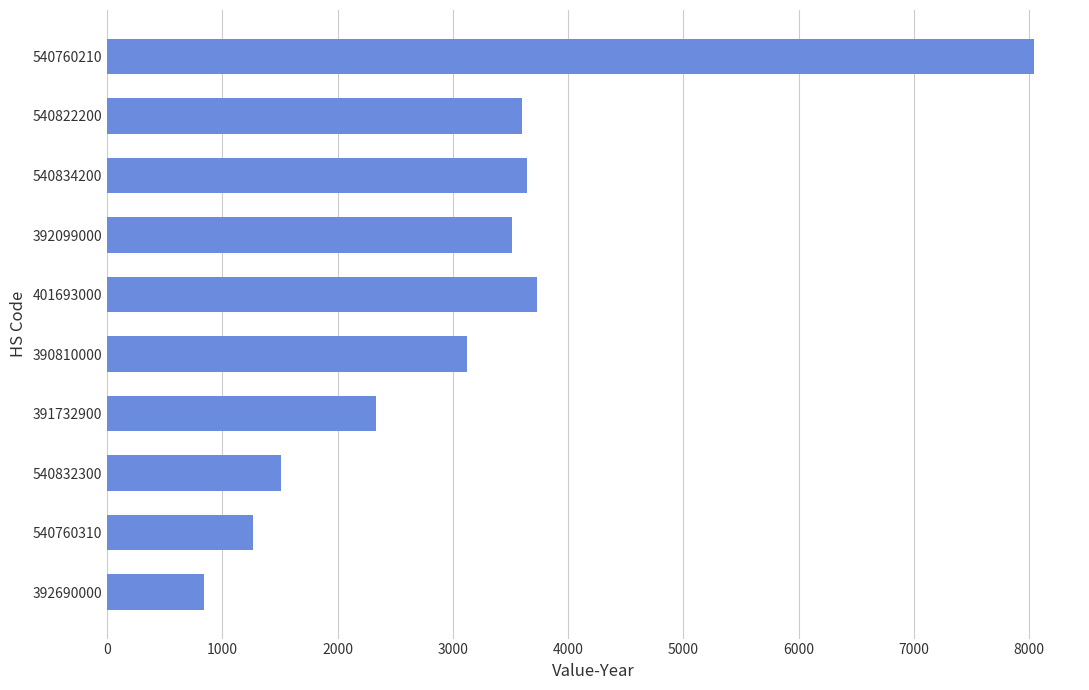

The chart shows a value of 1510 at 540832300. True or false?

True